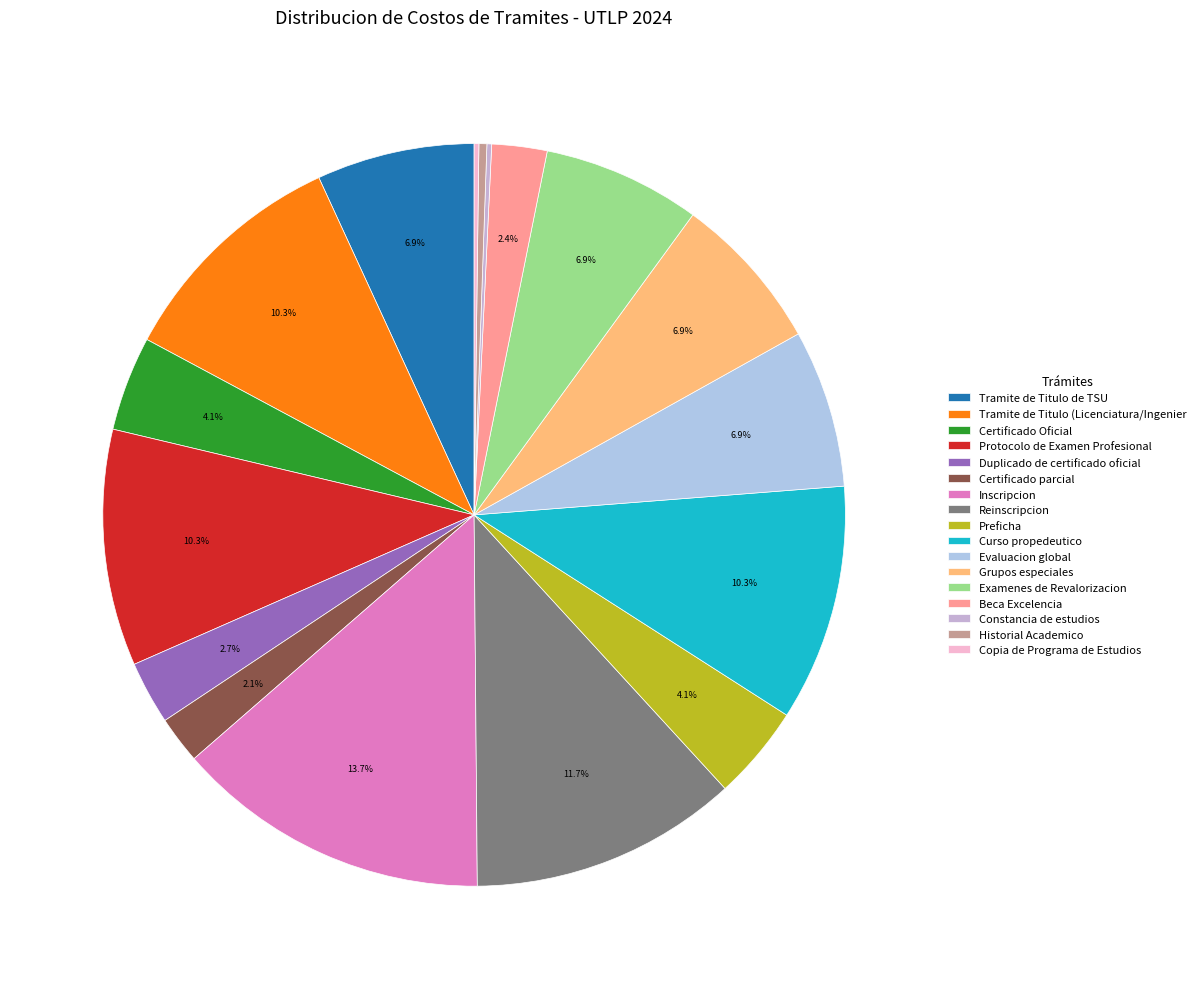

True or false: Inscripcion accounts for 14% of the total.

True